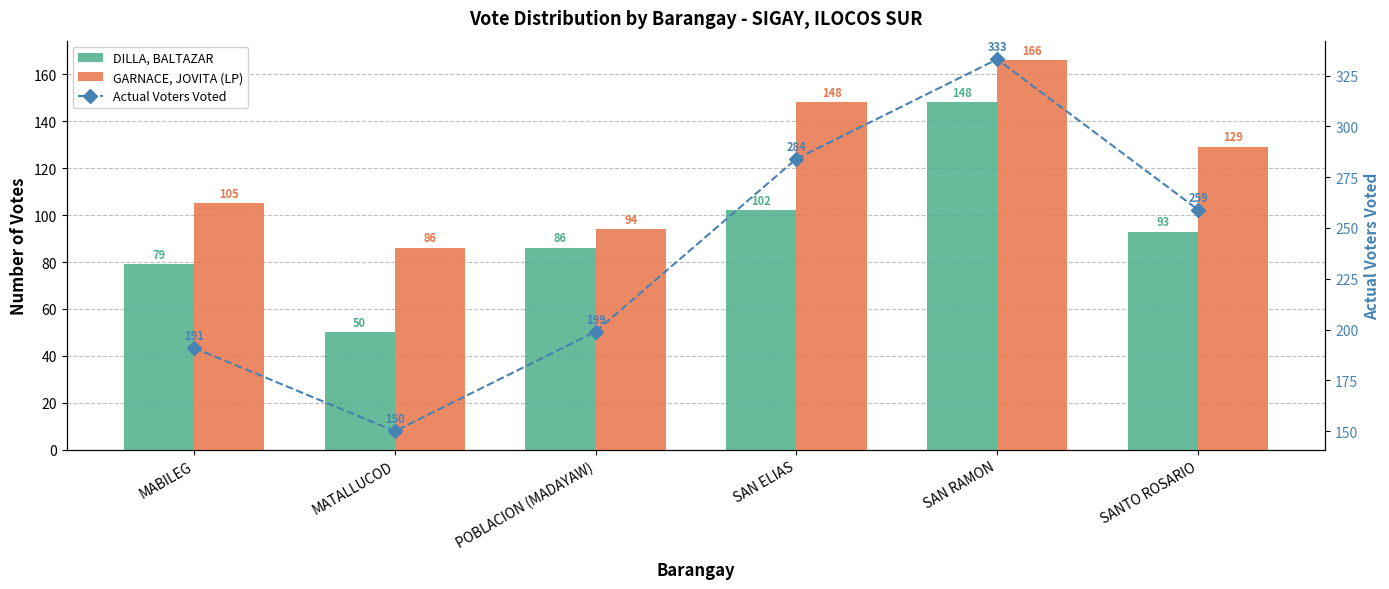

What is the label of the 6th bar from the right?

MABILEG